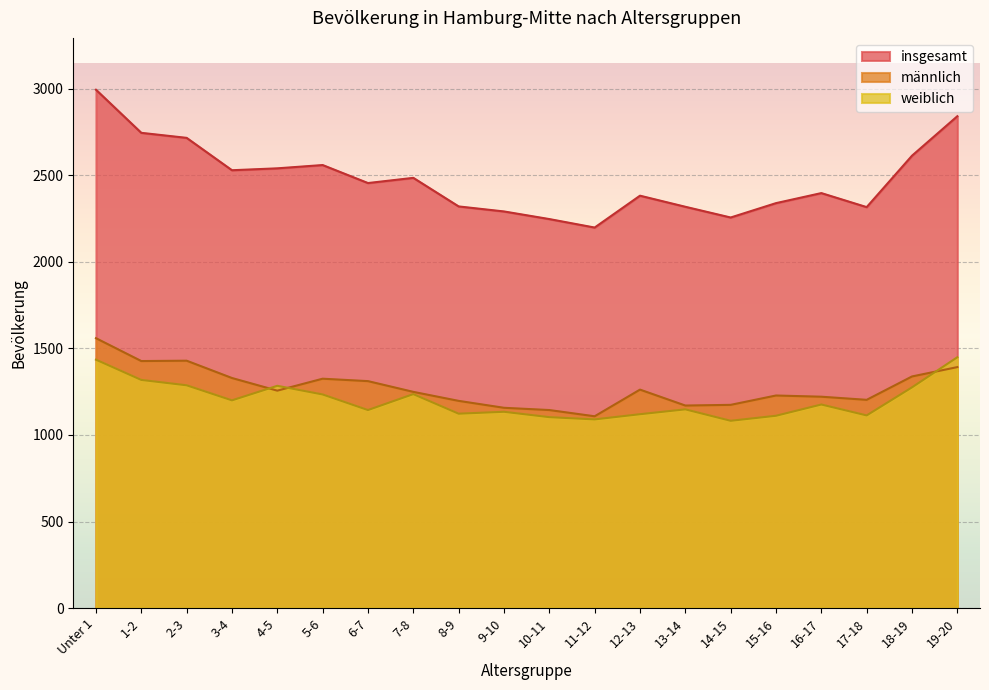

True or false: weiblich and insgesamt intersect in this chart.

False